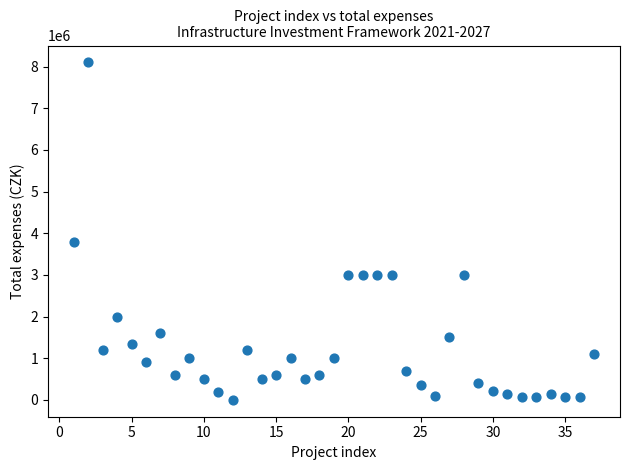

What is the range of Y values (max minus min)?

8100000